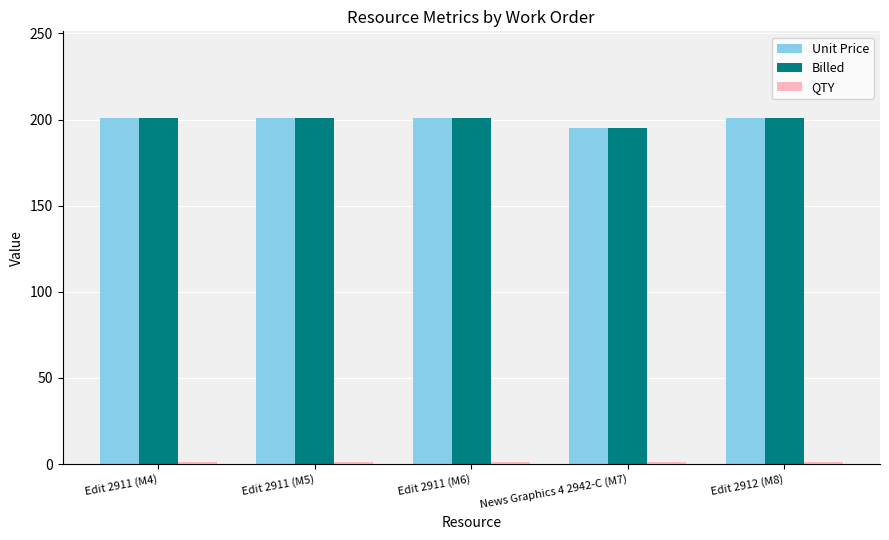

What position from the left is Edit 2911 (M6)?

3